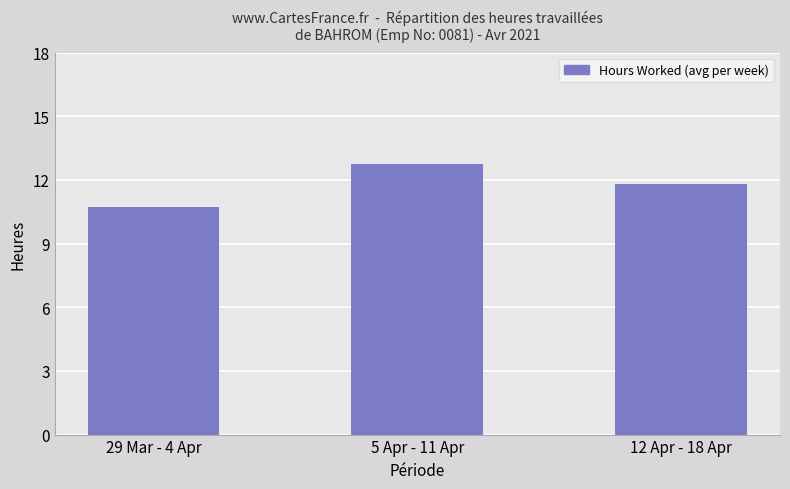

What is the greatest value displayed?

12.7